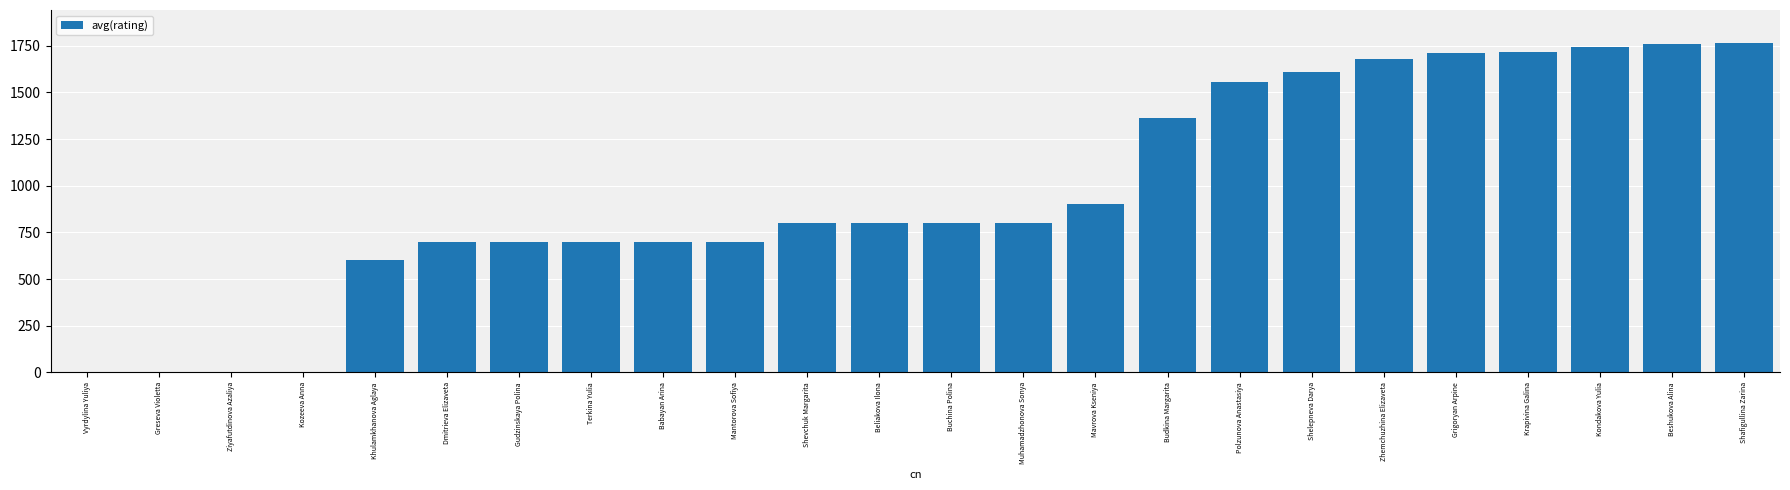

How many distinct data groups are displayed?

1